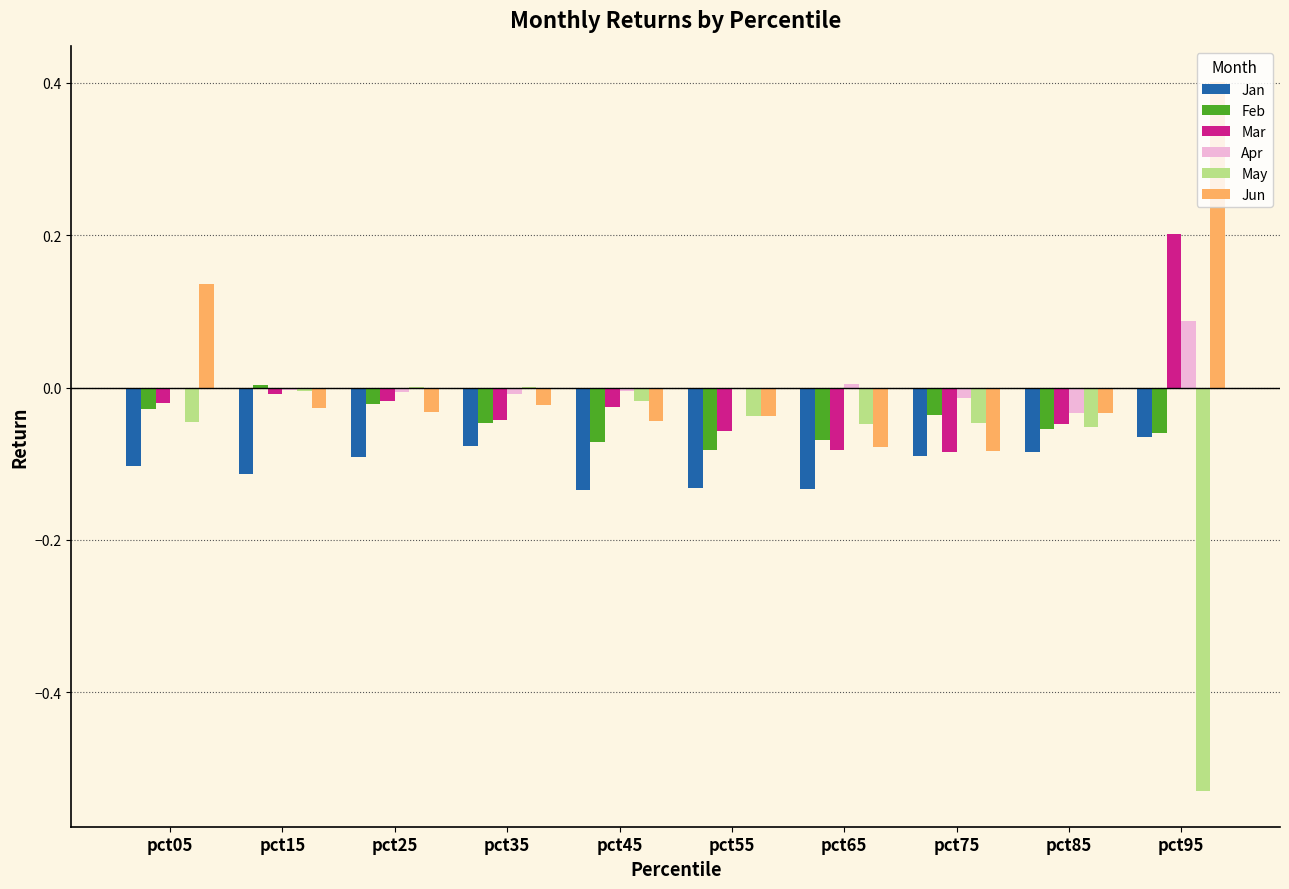

Which category has the highest value in the Feb series?

pct15